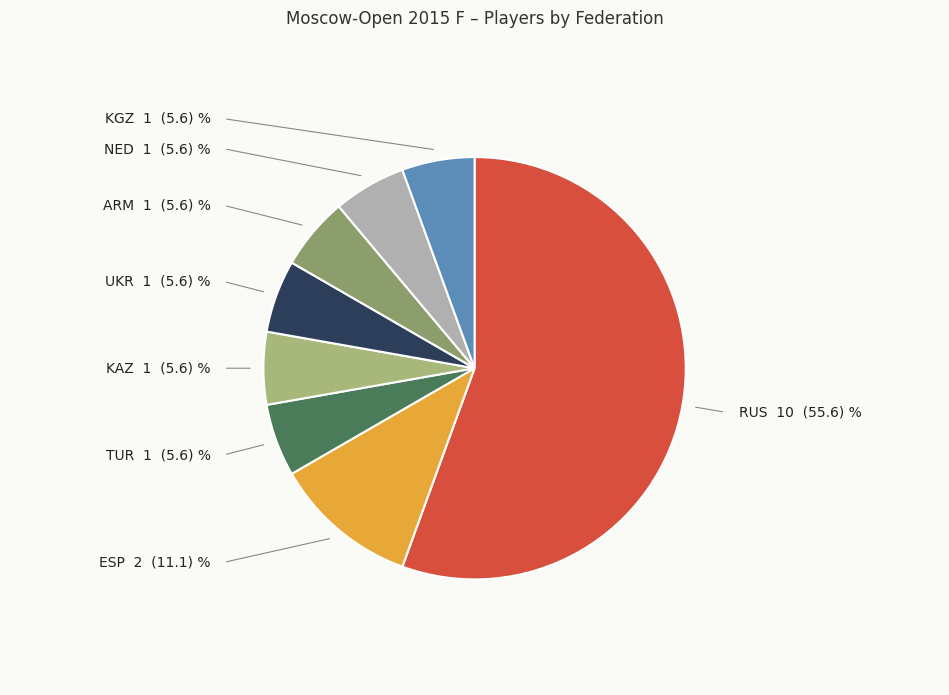

What is the ratio of the value at RUS to the value at TUR?

10.0